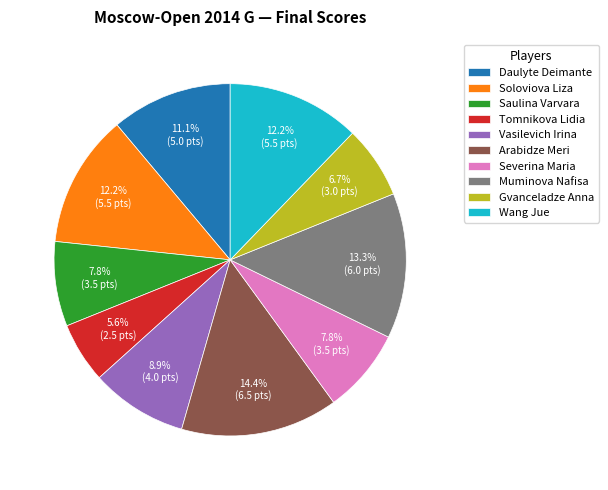

Which slice is the largest?

Arabidze Meri